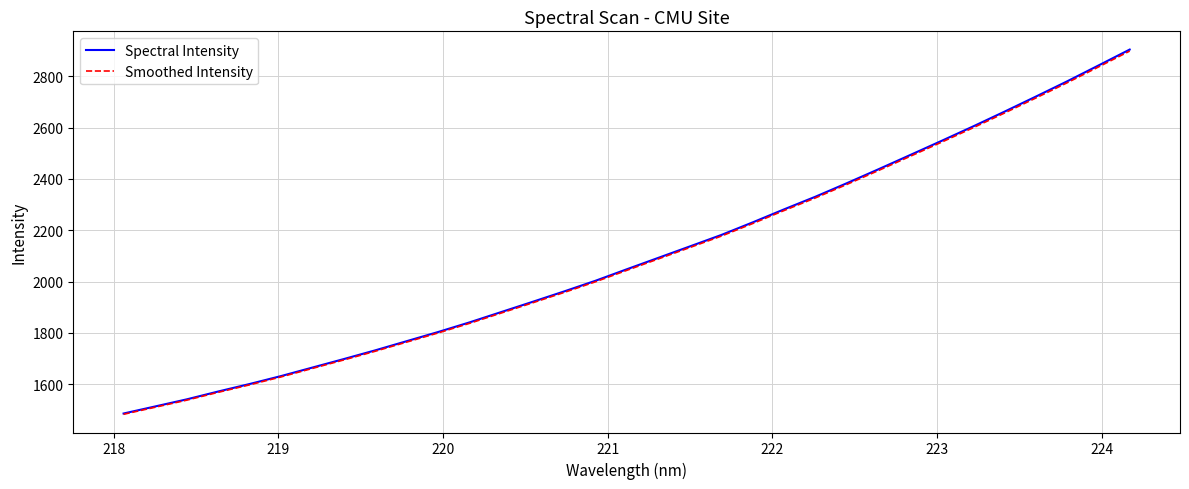

What is the smallest value displayed?

1482.9